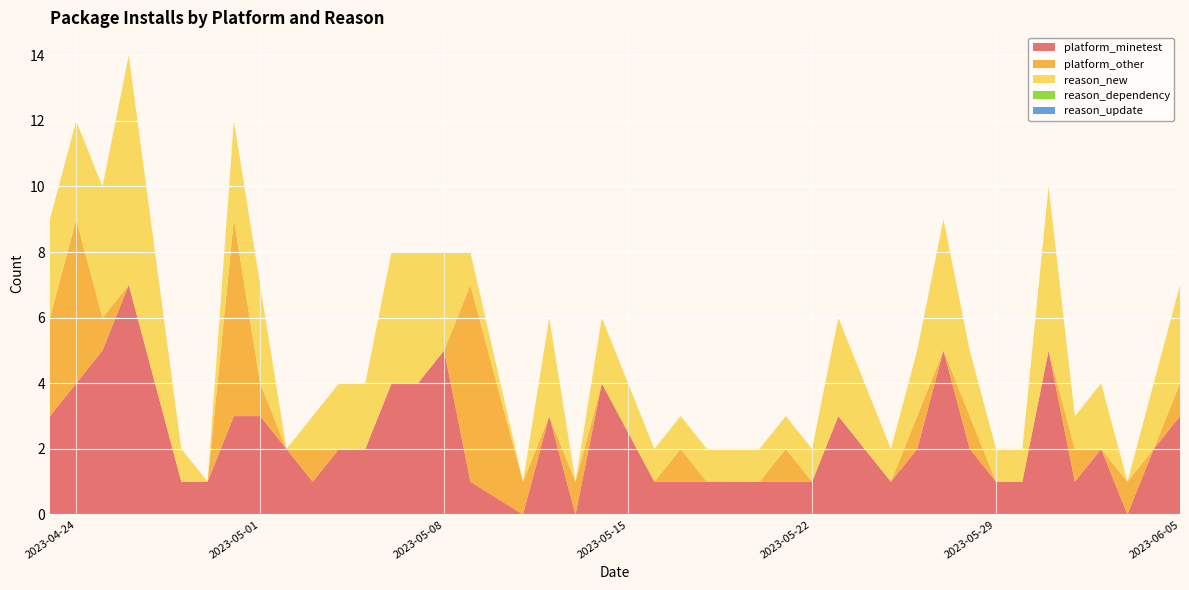

Reading left to right, transcribe all the data shown in this chart.

platform_minetest: 2023-04-23=3	2023-04-24=4	2023-04-25=5	2023-04-26=7	2023-04-28=1	2023-04-29=1	2023-04-30=3	2023-05-01=3	2023-05-02=2	2023-05-03=1	2023-05-04=2	2023-05-05=2	2023-05-06=4	2023-05-07=4	2023-05-08=5	2023-05-09=1	2023-05-11=0	2023-05-12=3	2023-05-13=0	2023-05-14=4	2023-05-16=1	2023-05-17=1	2023-05-18=1	2023-05-20=1	2023-05-21=1	2023-05-22=1	2023-05-23=3	2023-05-24=2	2023-05-25=1	2023-05-26=2	2023-05-27=5	2023-05-28=2	2023-05-29=1	2023-05-30=1	2023-05-31=5	2023-06-01=1	2023-06-02=2	2023-06-03=0	2023-06-04=2	2023-06-05=3
platform_other: 2023-04-23=3	2023-04-24=5	2023-04-25=1	2023-04-26=0	2023-04-28=0	2023-04-29=0	2023-04-30=6	2023-05-01=1	2023-05-02=0	2023-05-03=1	2023-05-04=0	2023-05-05=0	2023-05-06=0	2023-05-07=0	2023-05-08=0	2023-05-09=6	2023-05-11=1	2023-05-12=0	2023-05-13=1	2023-05-14=0	2023-05-16=0	2023-05-17=1	2023-05-18=0	2023-05-20=0	2023-05-21=1	2023-05-22=0	2023-05-23=0	2023-05-24=0	2023-05-25=0	2023-05-26=1	2023-05-27=0	2023-05-28=1	2023-05-29=0	2023-05-30=0	2023-05-31=0	2023-06-01=1	2023-06-02=0	2023-06-03=1	2023-06-04=0	2023-06-05=1
reason_new: 2023-04-23=3	2023-04-24=3	2023-04-25=4	2023-04-26=7	2023-04-28=1	2023-04-29=0	2023-04-30=3	2023-05-01=3	2023-05-02=0	2023-05-03=1	2023-05-04=2	2023-05-05=2	2023-05-06=4	2023-05-07=4	2023-05-08=3	2023-05-09=1	2023-05-11=0	2023-05-12=3	2023-05-13=0	2023-05-14=2	2023-05-16=1	2023-05-17=1	2023-05-18=1	2023-05-20=1	2023-05-21=1	2023-05-22=1	2023-05-23=3	2023-05-24=2	2023-05-25=1	2023-05-26=2	2023-05-27=4	2023-05-28=2	2023-05-29=1	2023-05-30=1	2023-05-31=5	2023-06-01=1	2023-06-02=2	2023-06-03=0	2023-06-04=2	2023-06-05=3
reason_dependency: 2023-04-23=0	2023-04-24=0	2023-04-25=0	2023-04-26=0	2023-04-28=0	2023-04-29=0	2023-04-30=0	2023-05-01=0	2023-05-02=0	2023-05-03=0	2023-05-04=0	2023-05-05=0	2023-05-06=0	2023-05-07=0	2023-05-08=0	2023-05-09=0	2023-05-11=0	2023-05-12=0	2023-05-13=0	2023-05-14=0	2023-05-16=0	2023-05-17=0	2023-05-18=0	2023-05-20=0	2023-05-21=0	2023-05-22=0	2023-05-23=0	2023-05-24=0	2023-05-25=0	2023-05-26=0	2023-05-27=0	2023-05-28=0	2023-05-29=0	2023-05-30=0	2023-05-31=0	2023-06-01=0	2023-06-02=0	2023-06-03=0	2023-06-04=0	2023-06-05=0
reason_update: 2023-04-23=0	2023-04-24=0	2023-04-25=0	2023-04-26=0	2023-04-28=0	2023-04-29=0	2023-04-30=0	2023-05-01=0	2023-05-02=0	2023-05-03=0	2023-05-04=0	2023-05-05=0	2023-05-06=0	2023-05-07=0	2023-05-08=0	2023-05-09=0	2023-05-11=0	2023-05-12=0	2023-05-13=0	2023-05-14=0	2023-05-16=0	2023-05-17=0	2023-05-18=0	2023-05-20=0	2023-05-21=0	2023-05-22=0	2023-05-23=0	2023-05-24=0	2023-05-25=0	2023-05-26=0	2023-05-27=0	2023-05-28=0	2023-05-29=0	2023-05-30=0	2023-05-31=0	2023-06-01=0	2023-06-02=0	2023-06-03=0	2023-06-04=0	2023-06-05=0